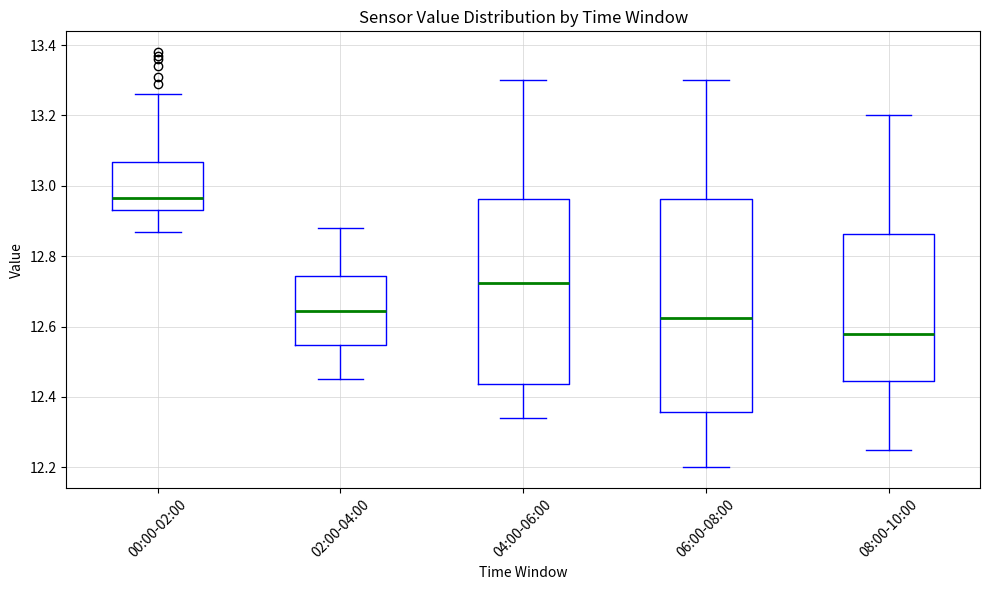

Which box has the highest median line?

00:00-02:00